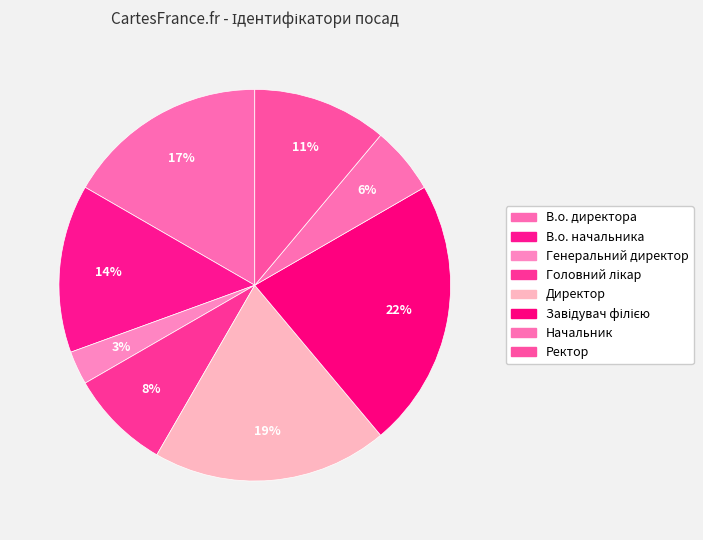

What is the largest slice in the pie chart?

Завідувач філією